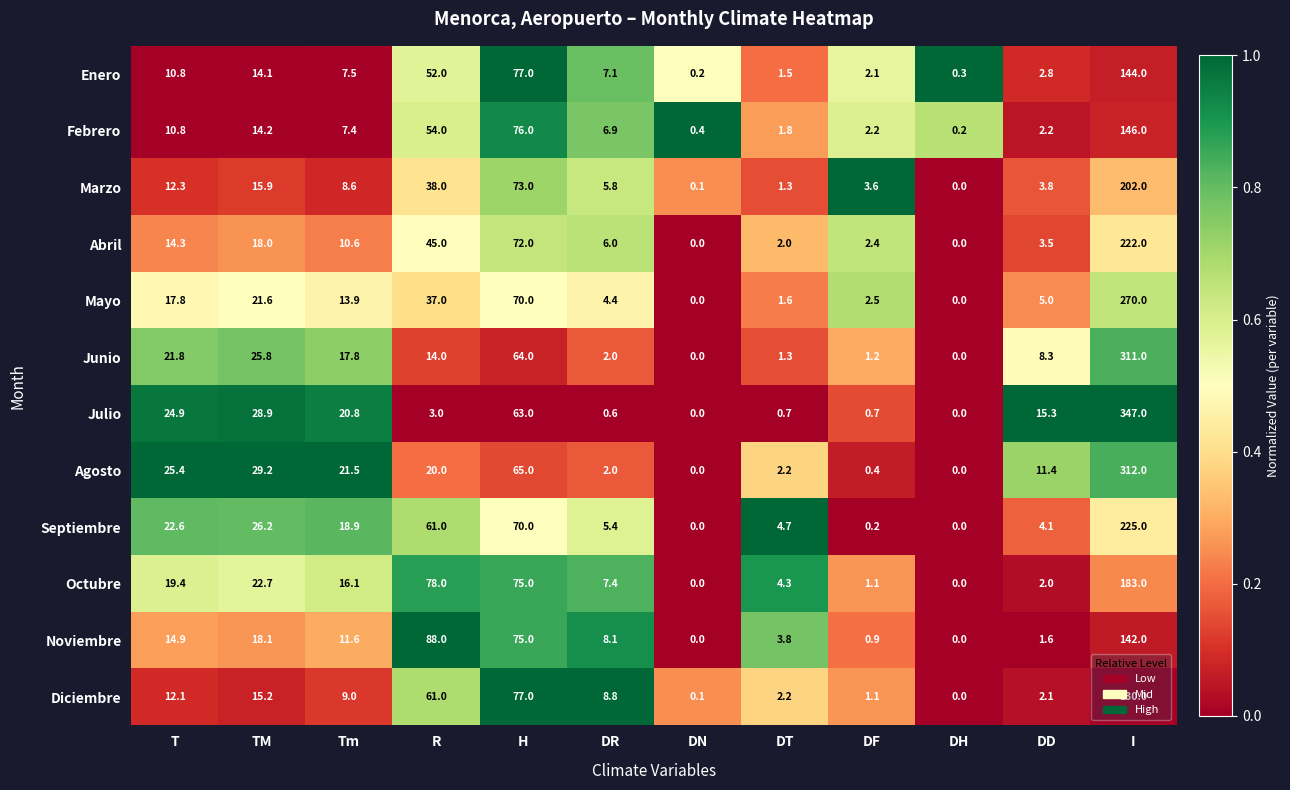

What is the difference between the maximum and minimum values in the Octubre series?

183.0